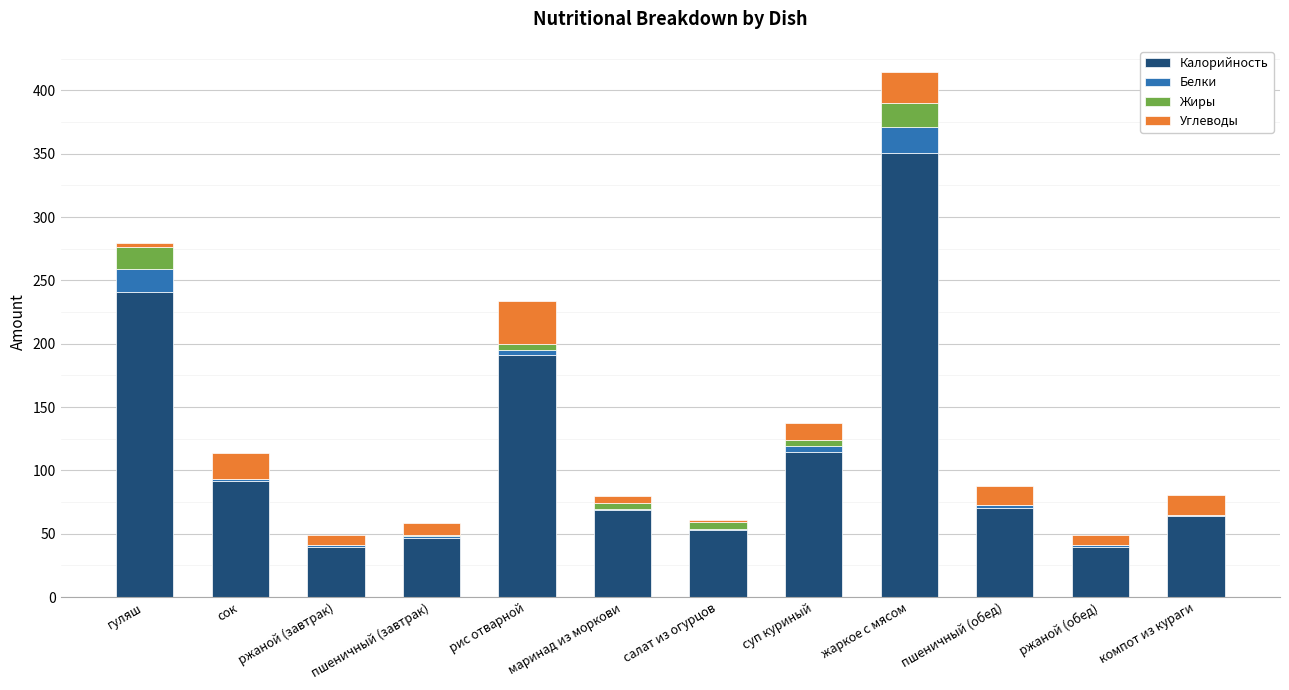

Are the bars horizontal?

No